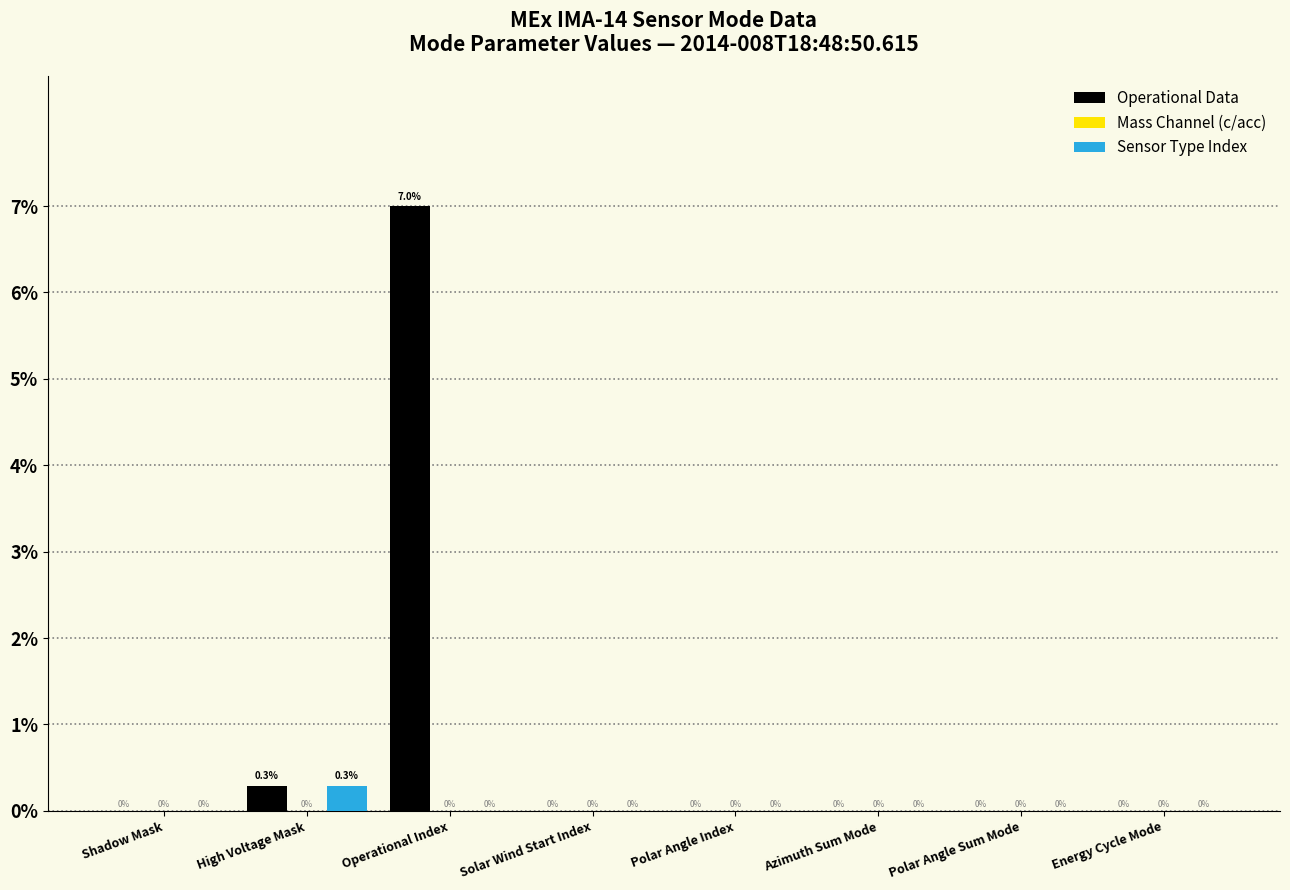

True or false: Operational Data has a value of 2.7 at Energy Cycle Mode.

False